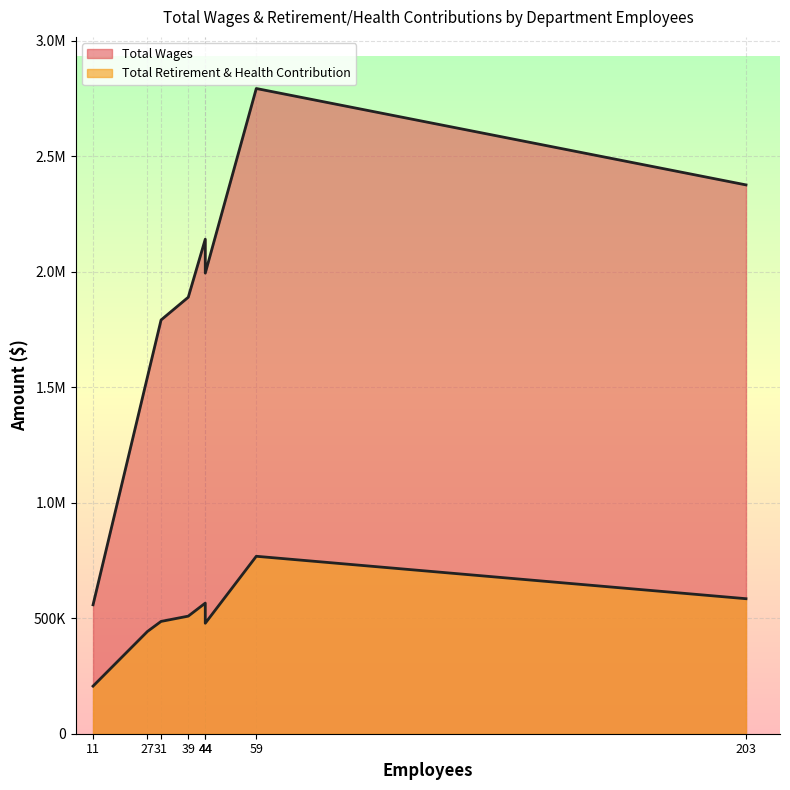

Does the chart display data point markers on the line(s)?

No